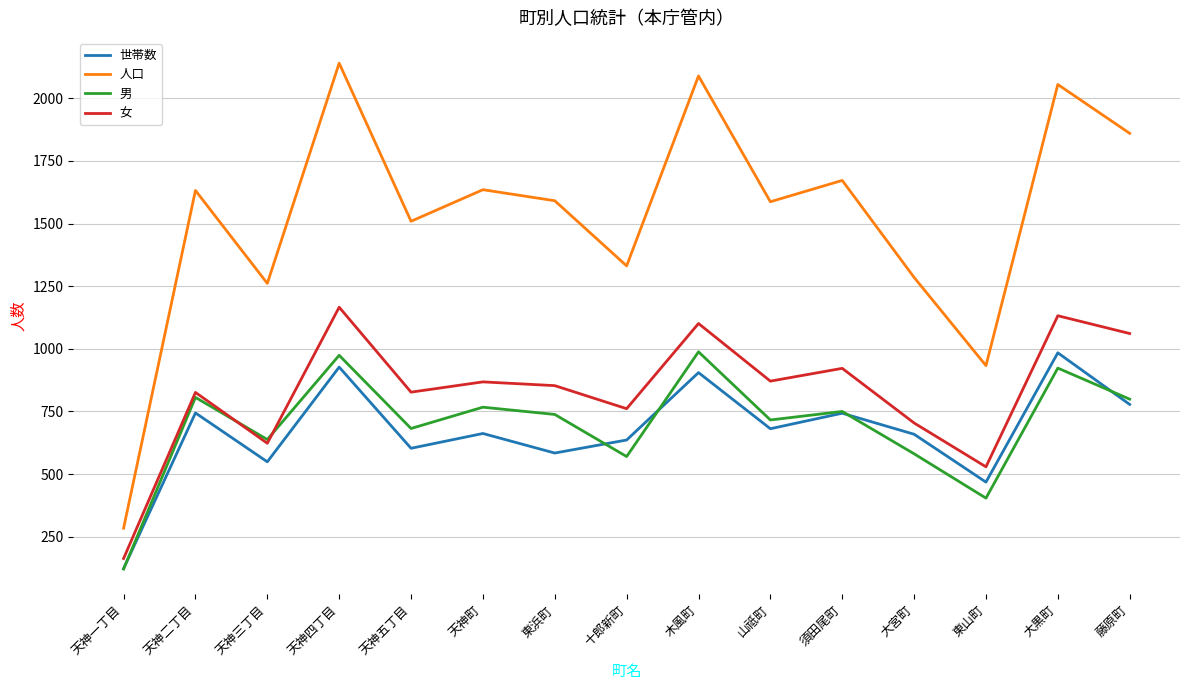

Which series has the largest total across all categories?

人口